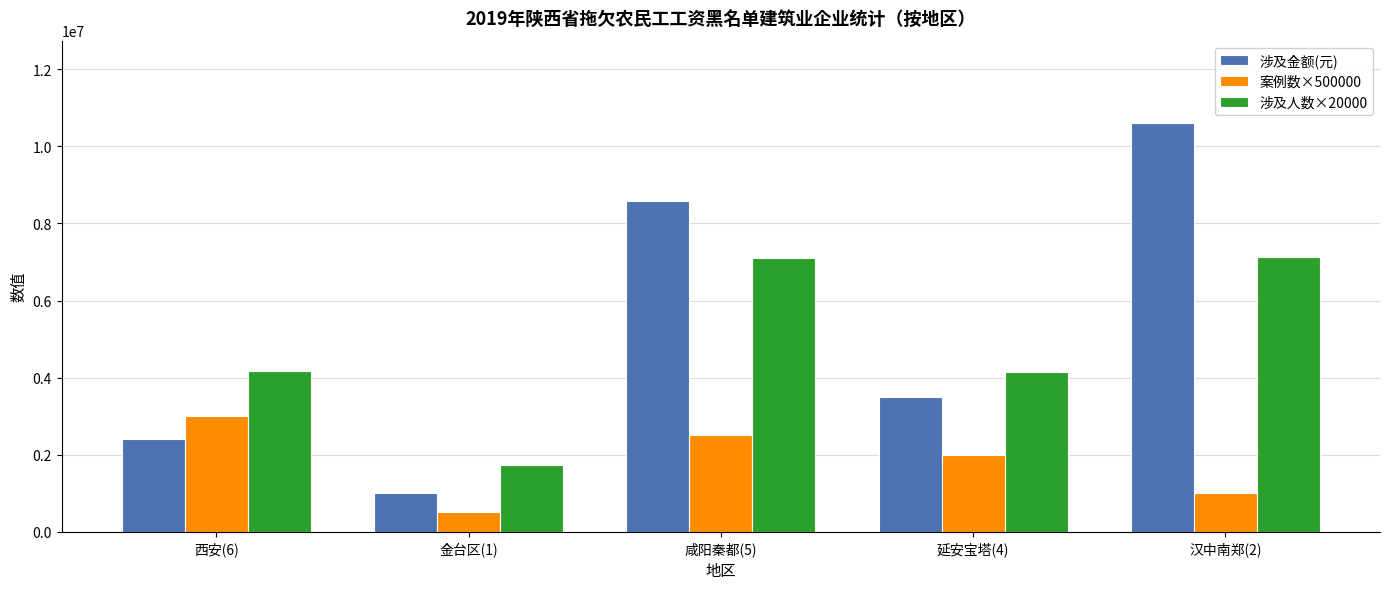

What is the difference between the maximum and minimum values in the 涉及金额(元) series?

9622997